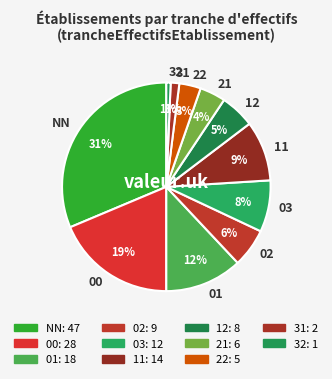

What is the largest slice in the pie chart?

NN